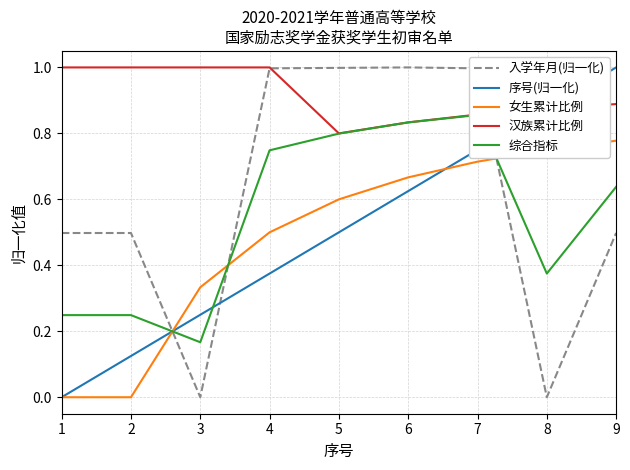

Is this an area chart (filled region under the line)?

No